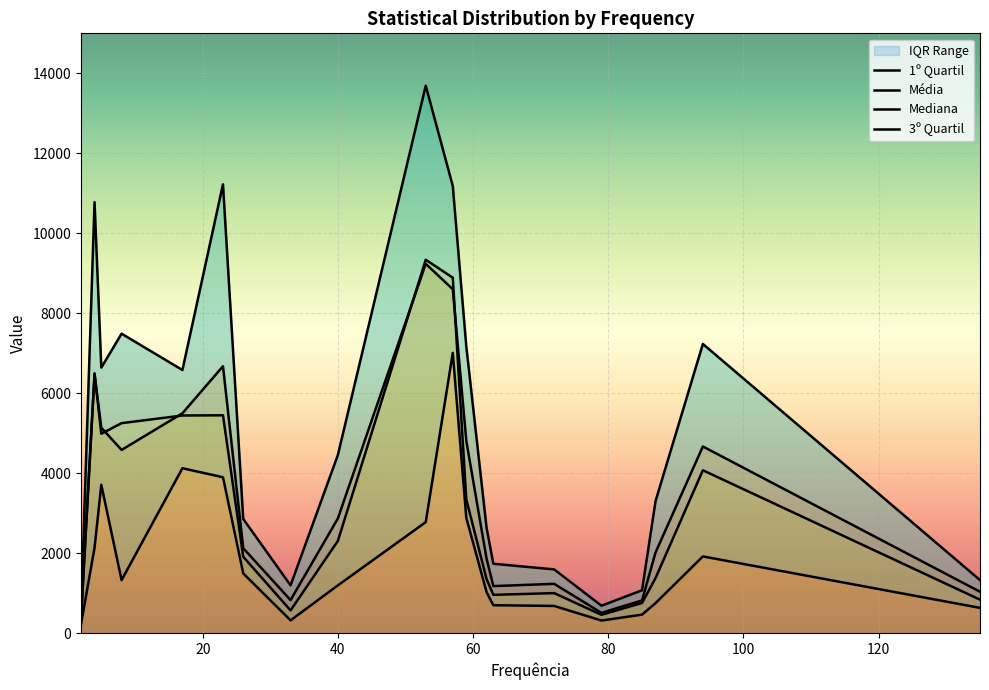

How many lines are shown in the chart?

4